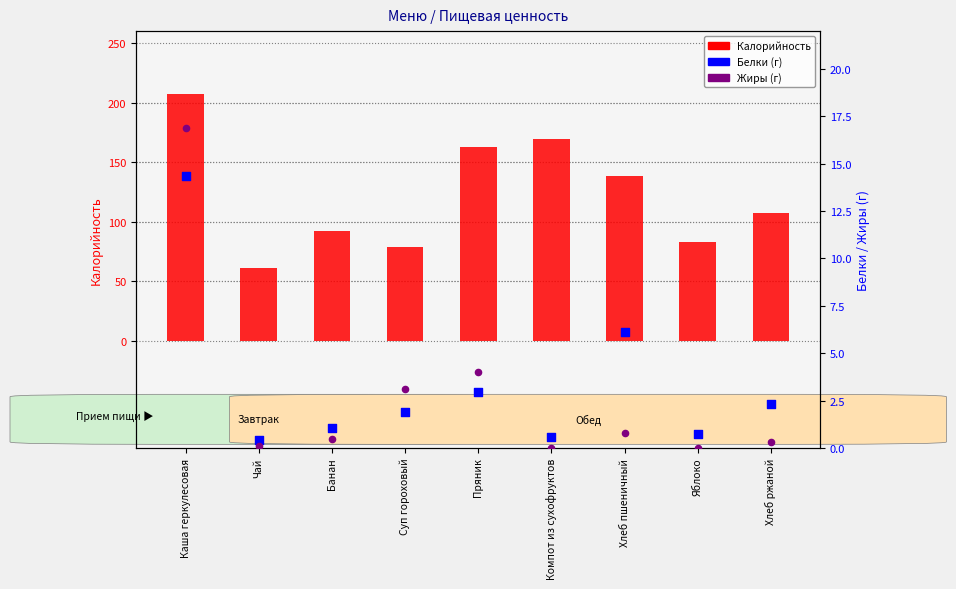

Which series reaches the maximum Y coordinate?

Калорийность